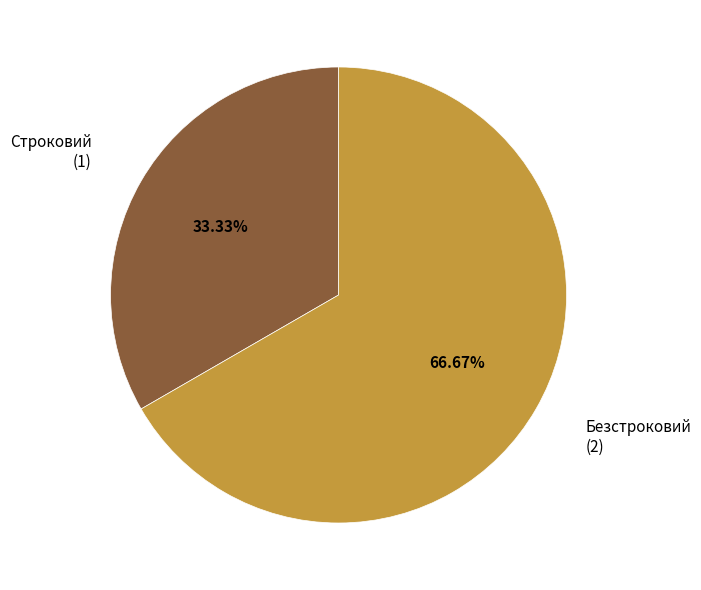

To the nearest percent, what is the combined percentage of Безстроковий and Строковий?

100%